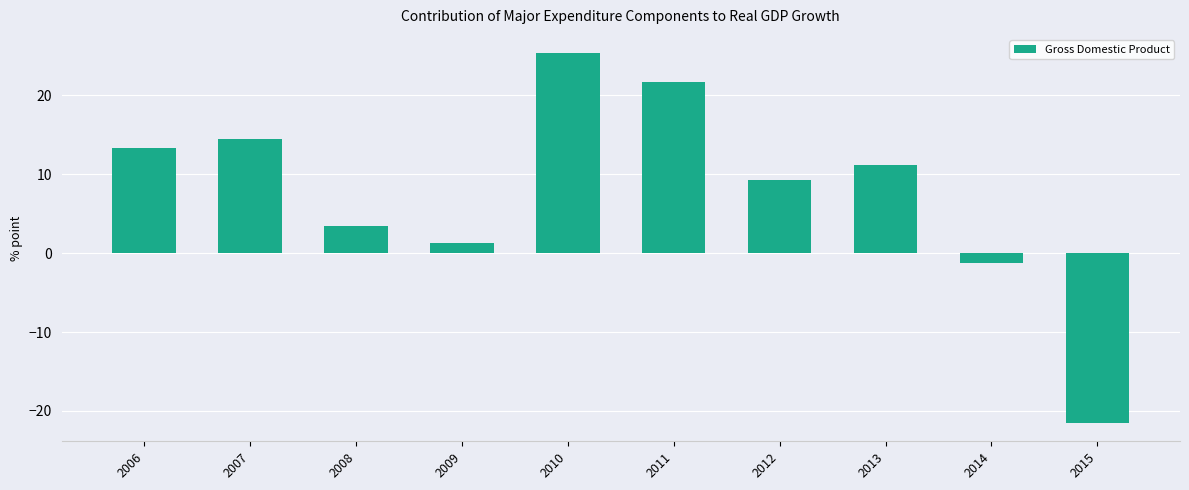

List the labels in order of value, largest first.

2010, 2011, 2007, 2006, 2013, 2012, 2008, 2009, 2014, 2015